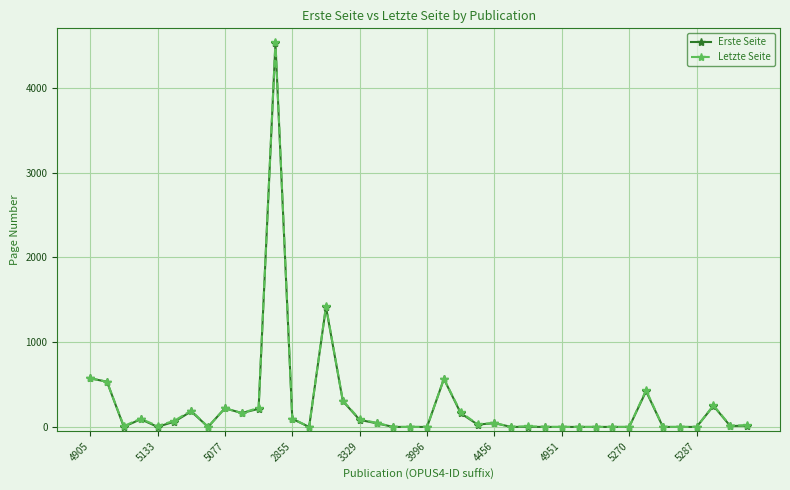

Which series has the widest spread of values?

Letzte Seite